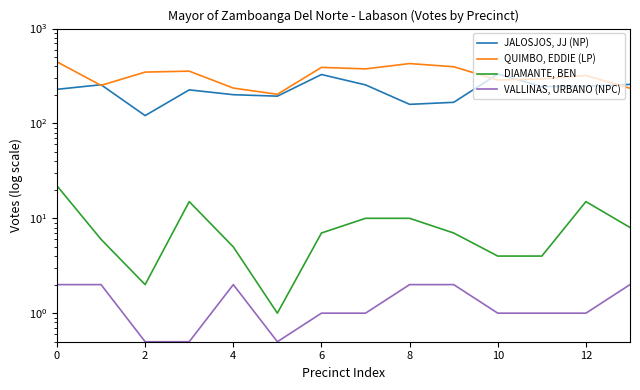

Rank the series by their maximum value, from lowest to highest.

VALLINAS, URBANO (NPC), DIAMANTE, BEN, JALOSJOS, JJ (NP), QUIMBO, EDDIE (LP)